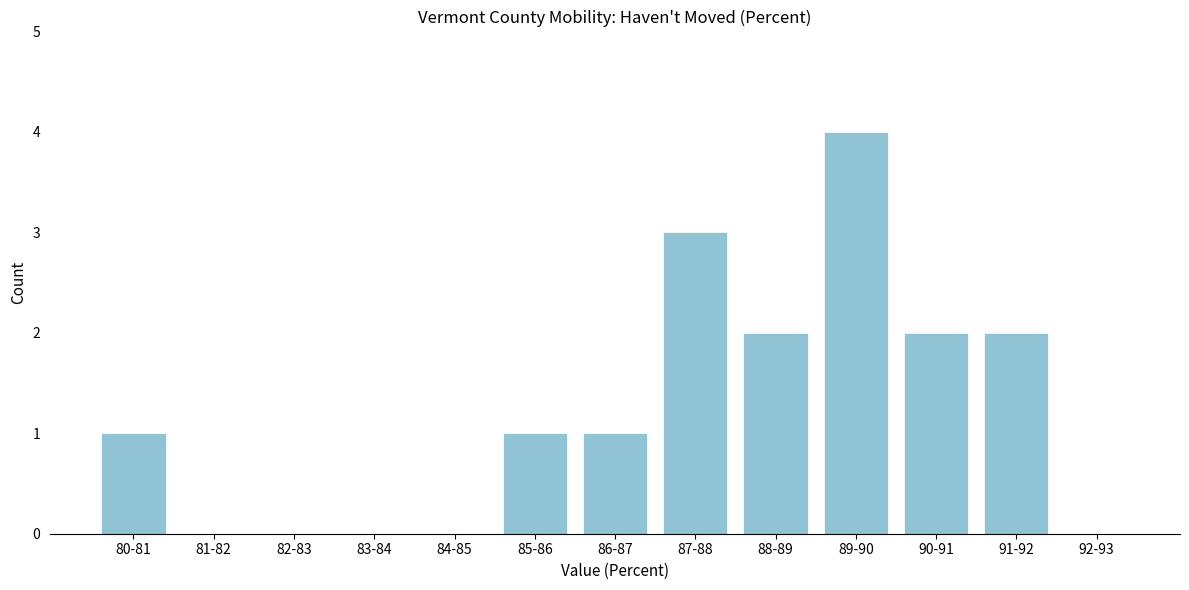

Reading left to right, list all the values displayed in this chart.

80-81=1	81-82=0	82-83=0	83-84=0	84-85=0	85-86=1	86-87=1	87-88=3	88-89=2	89-90=4	90-91=2	91-92=2	92-93=0